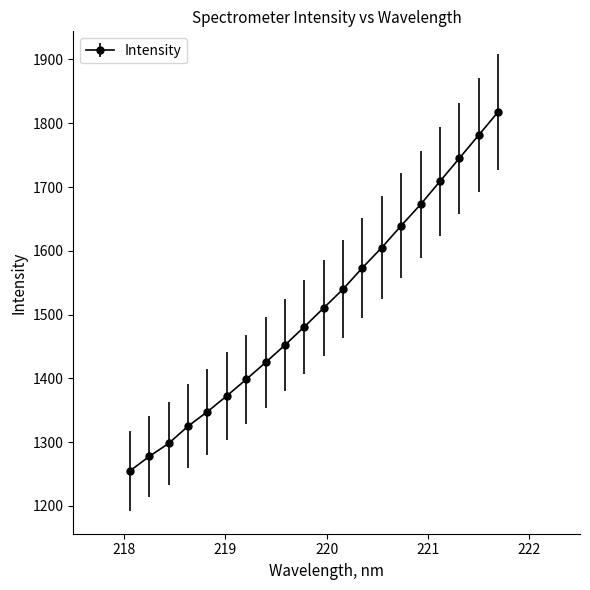

What is the value of the 11th point from the left?

1510.4